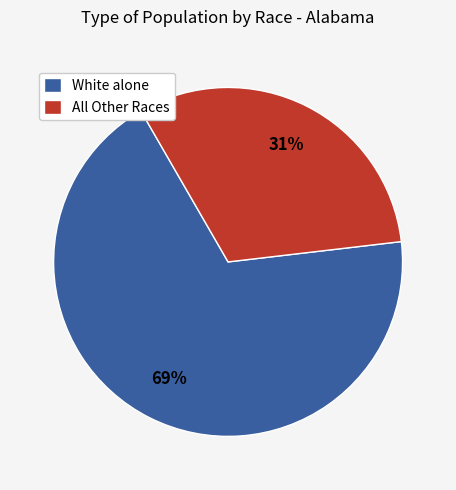

To the nearest percent, what is the average slice percentage?

50%